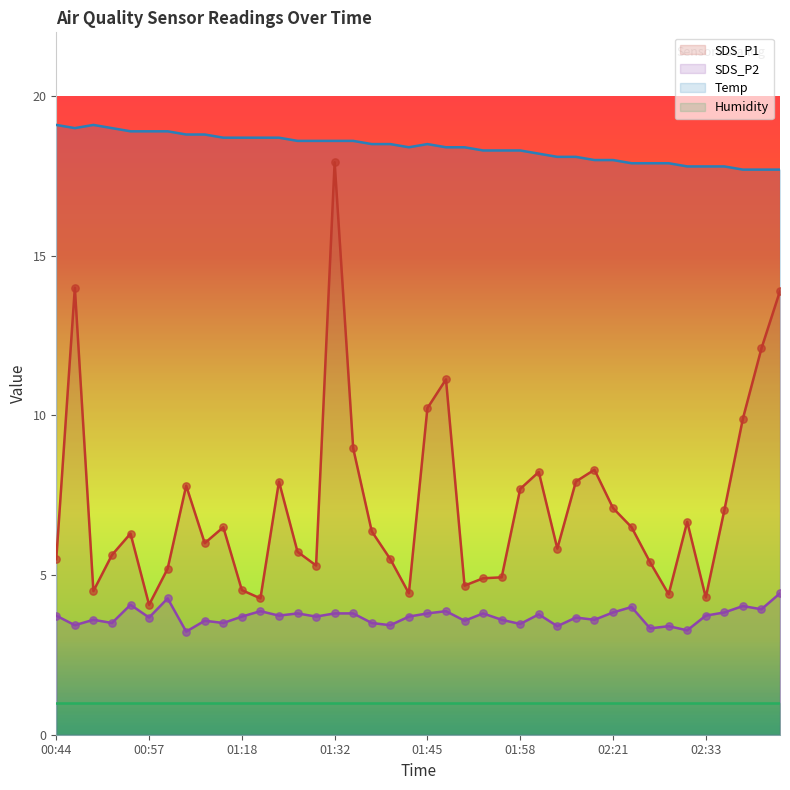

What is the highest value of the SDS_P2 series?

4.4